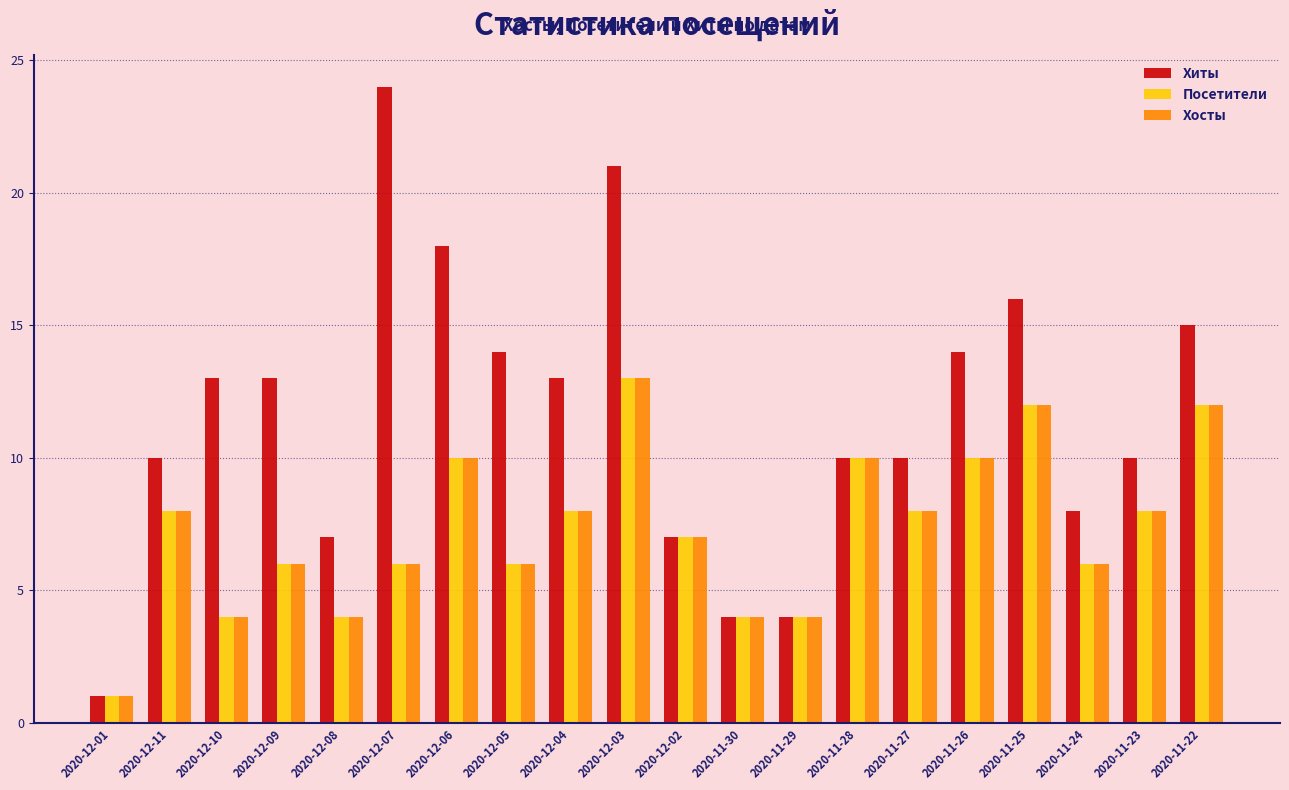

Is the value of Хосты at 2020-12-09 greater than the value of Хиты at 2020-11-29?

Yes